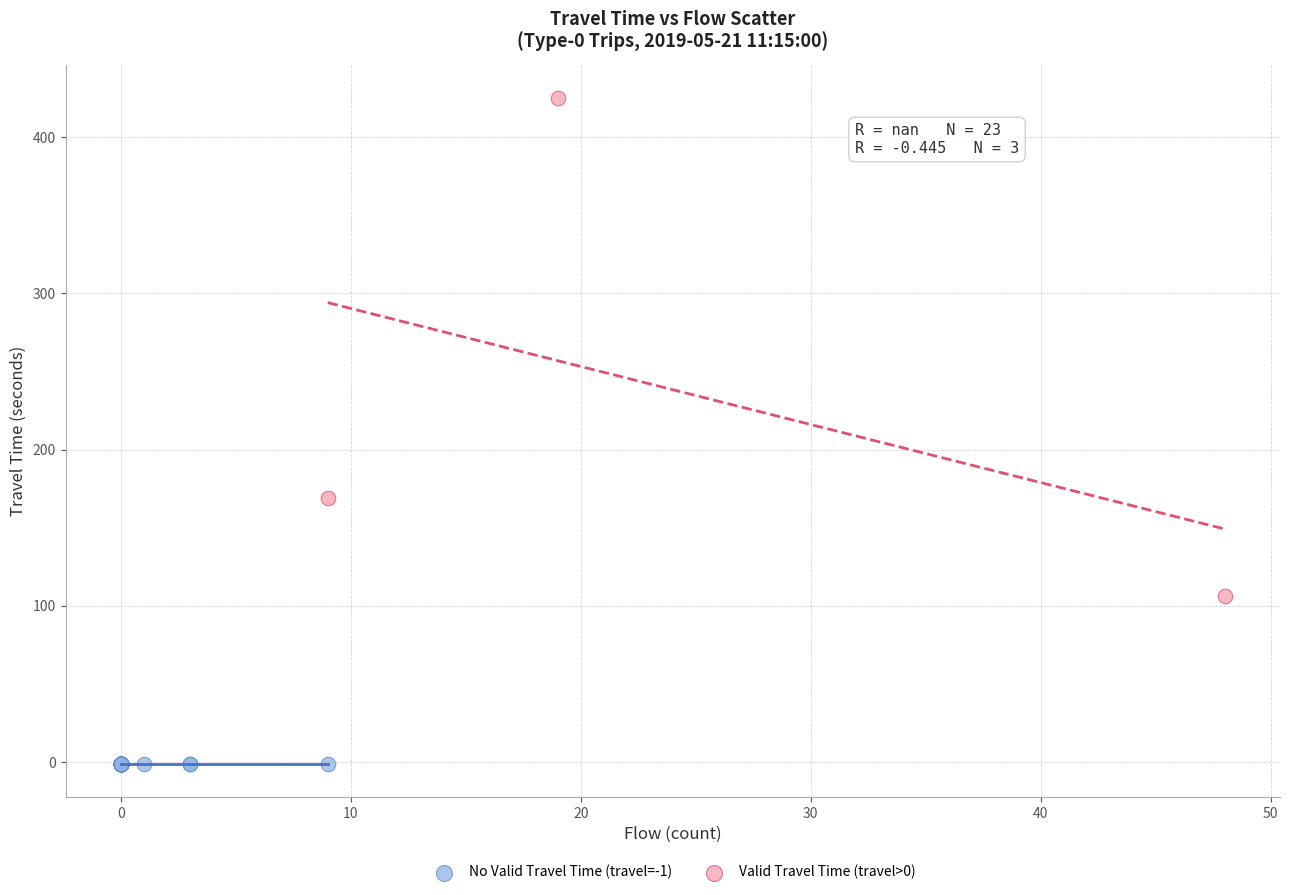

Which series reaches the maximum Y coordinate?

Valid Travel Time (travel>0)